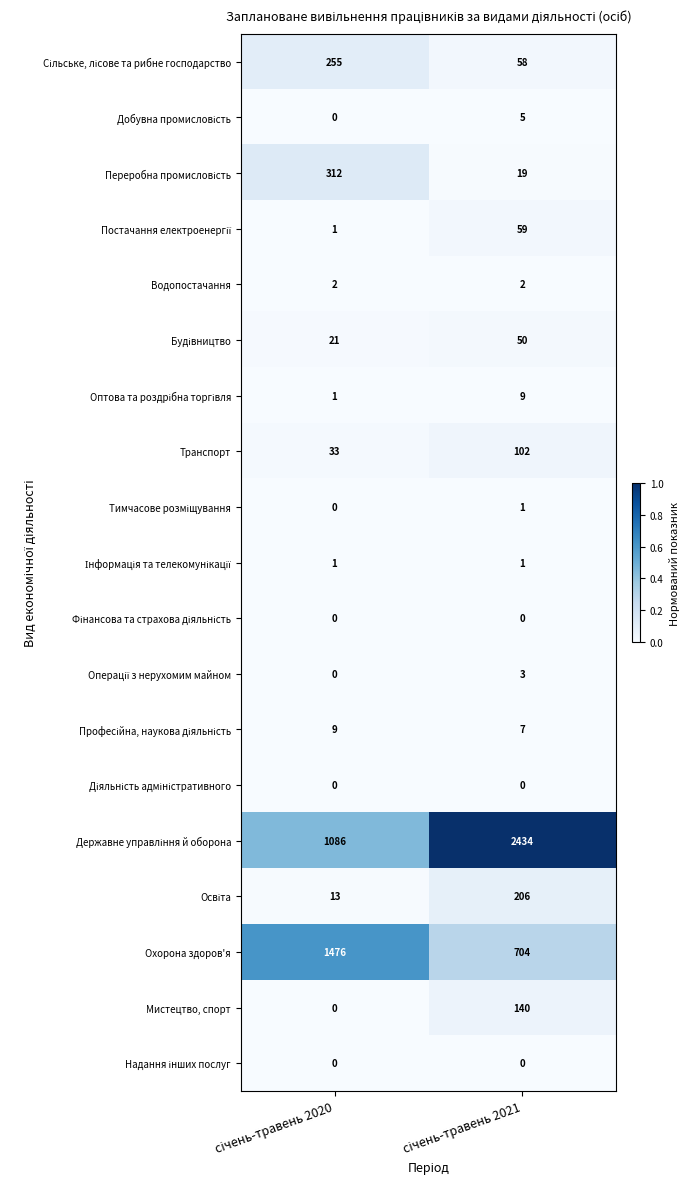

What is the maximum value shown in the chart?

2434